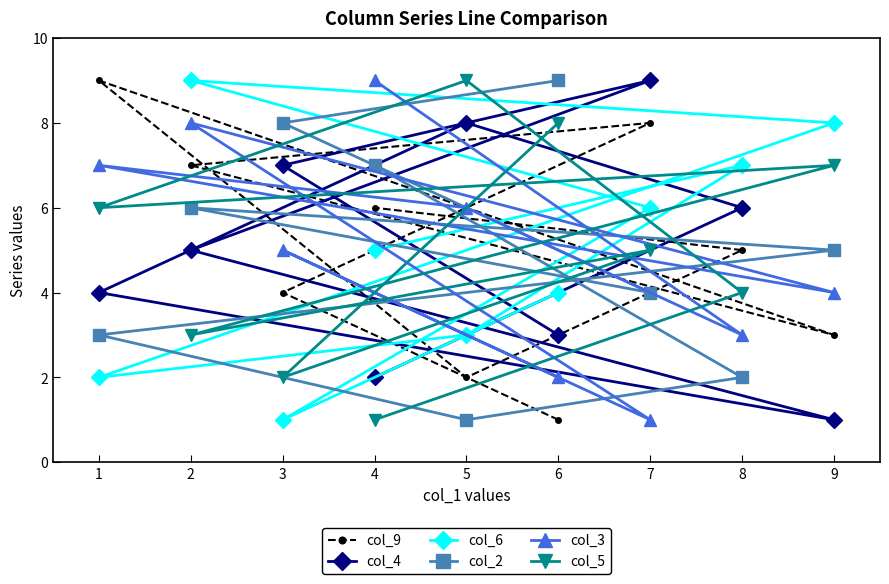

List the labels in order of col_3 value, largest first.

4, 2, 1, 5, 3, 9, 8, 6, 7